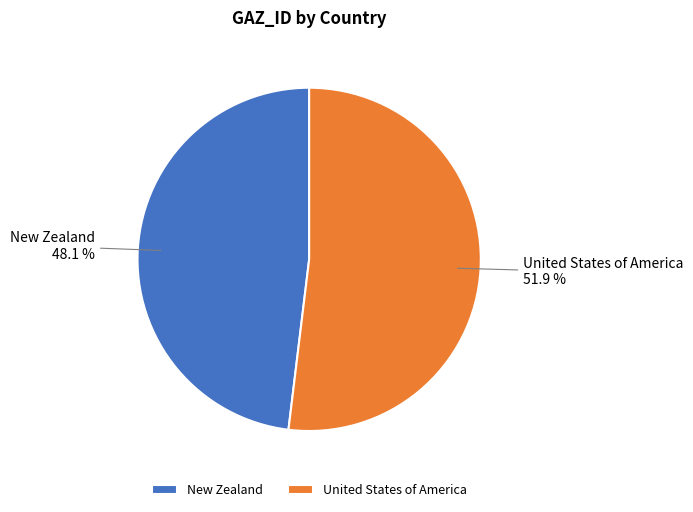

To the nearest percent, what portion does New Zealand represent?

48%